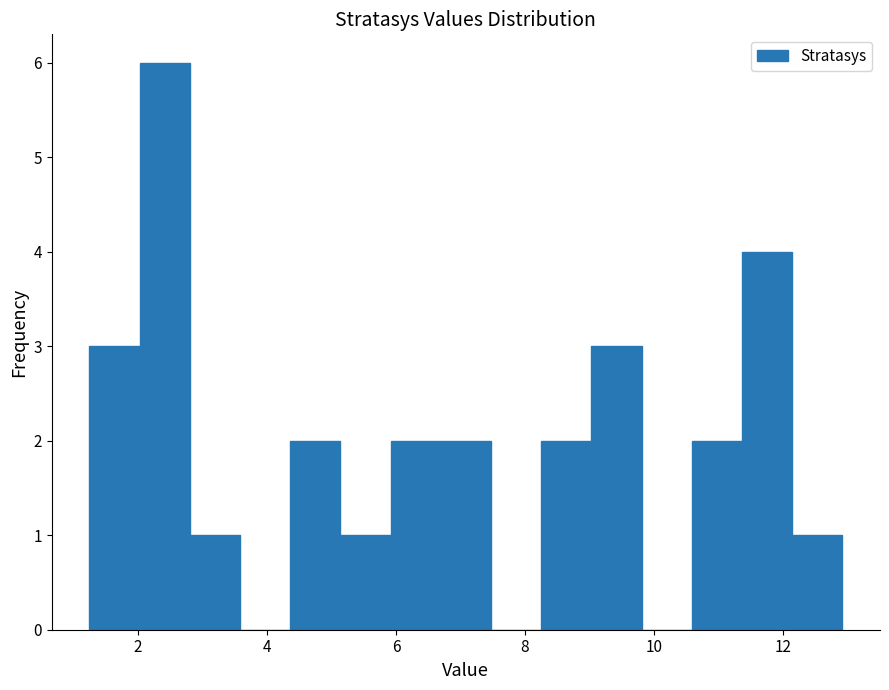

Around what value on the x-axis is the tallest bar? Give the approximate position of its centre, as read against the axis.

2.4